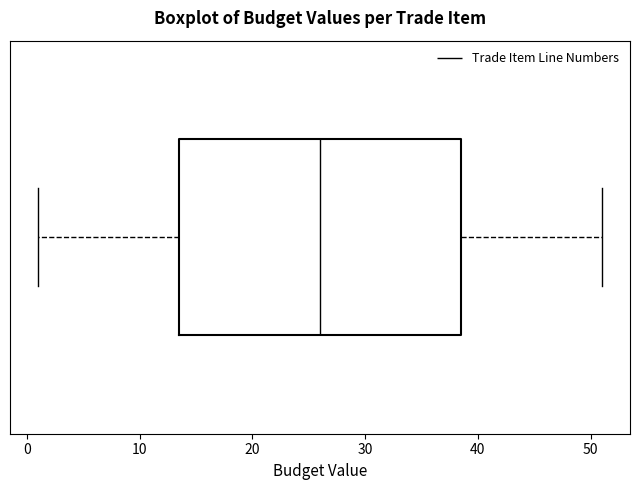

Read this box plot against the x-axis: the position of the median line, the range covered by the box, and the ends of both whiskers. The values are not printed on the chart, so give them approximately, as read against the axis.

median 26, box 14 to 39, whiskers 1 to 51